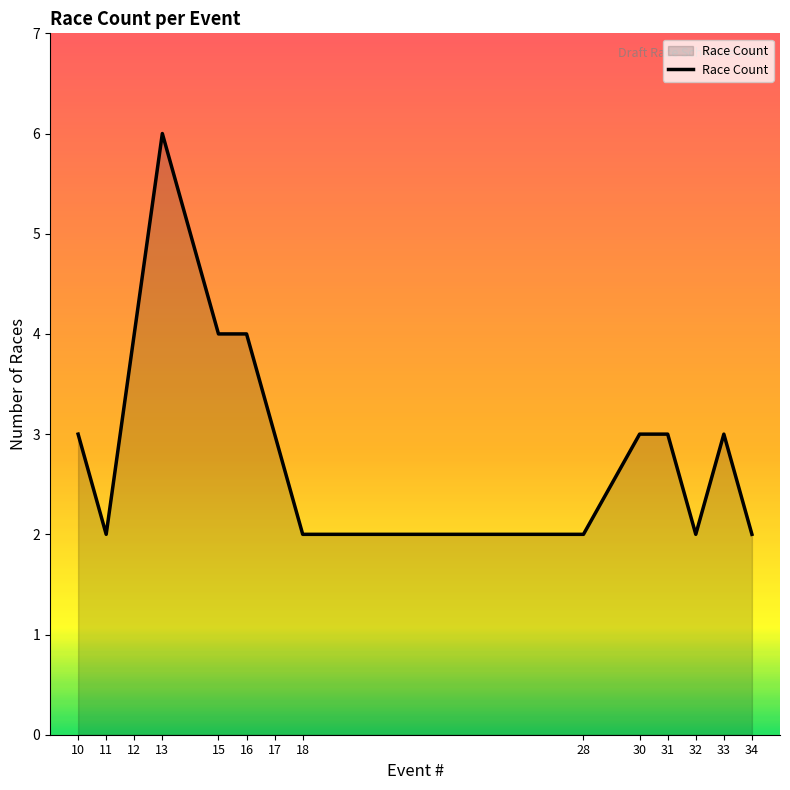

Read the value at 12.

4